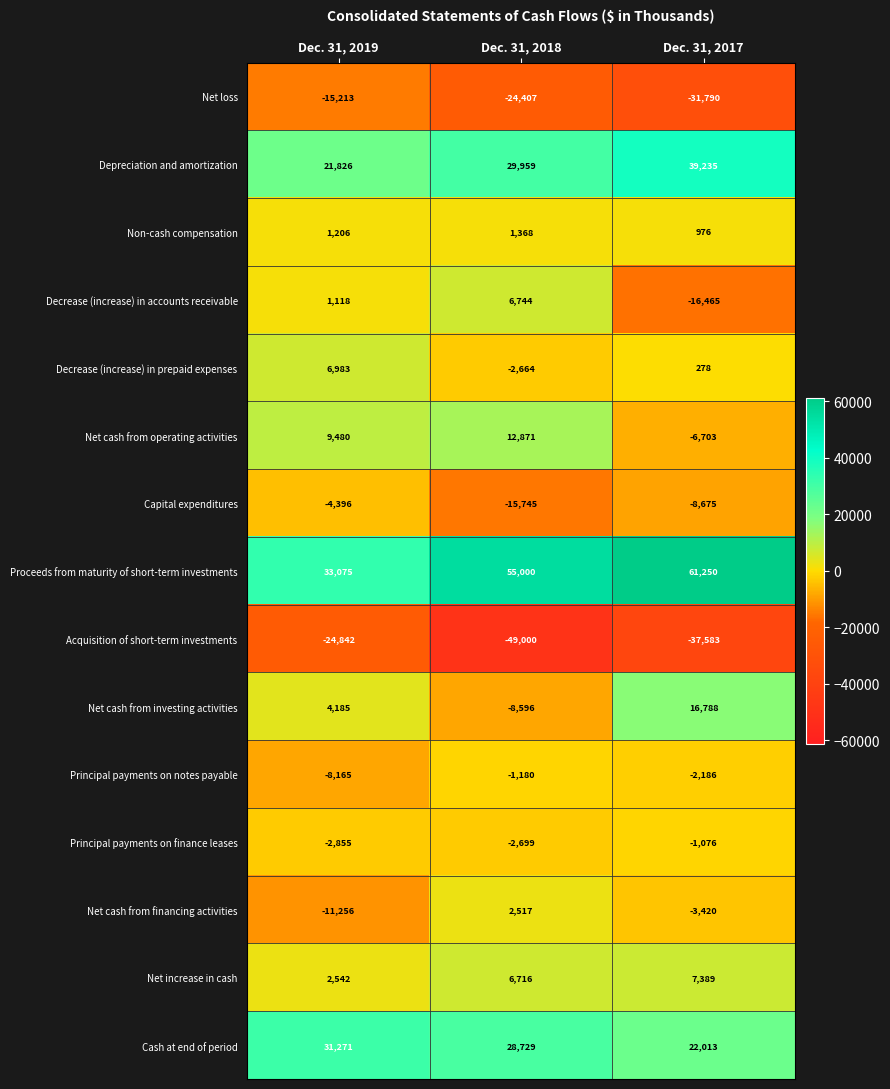

At Dec. 31, 2018, list the series in order from smallest to largest.

Acquisition of short-term investments, Net loss, Capital expenditures, Net cash from investing activities, Principal payments on finance leases, Decrease (increase) in prepaid expenses, Principal payments on notes payable, Non-cash compensation, Net cash from financing activities, Net increase in cash, Decrease (increase) in accounts receivable, Net cash from operating activities, Cash at end of period, Depreciation and amortization, Proceeds from maturity of short-term investments